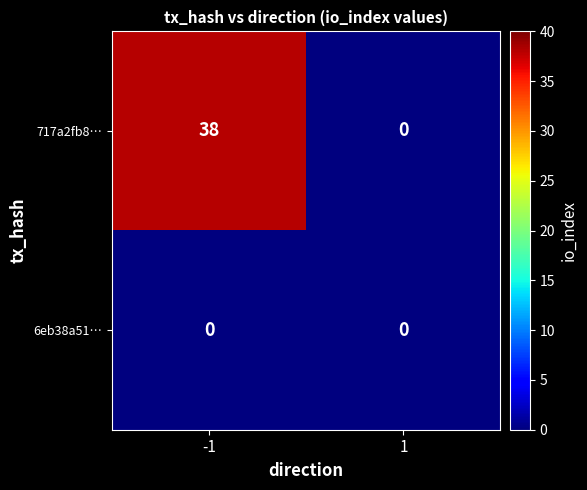

What is the spread (max minus min) of values at -1?

38